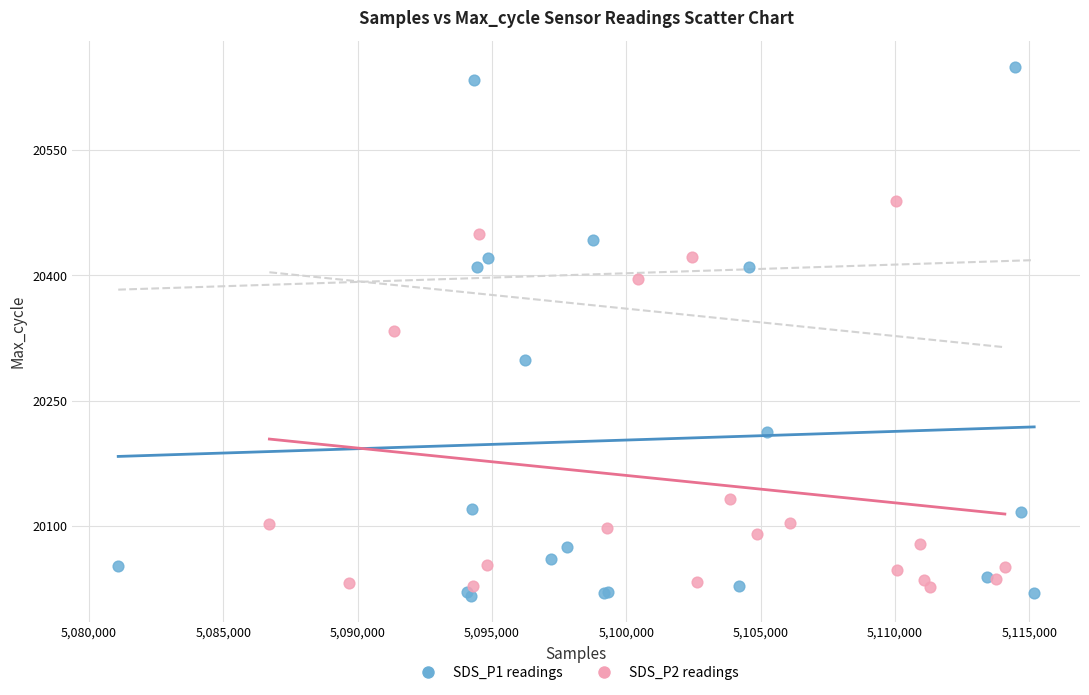

Which series has the widest spread of Y values?

SDS_P1 readings